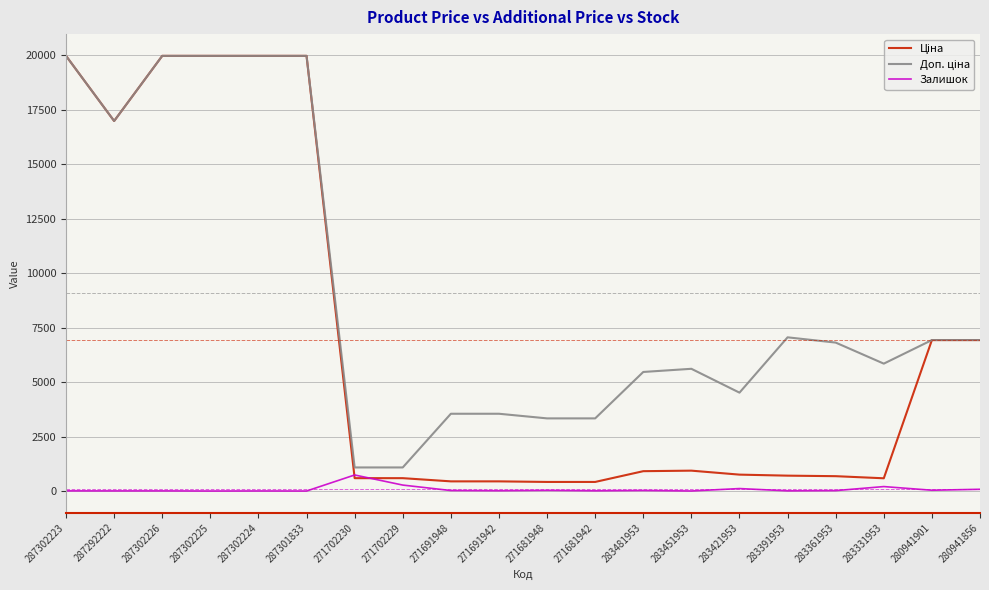

The Залишок series shows 8.0 at 283391953. True or false?

True